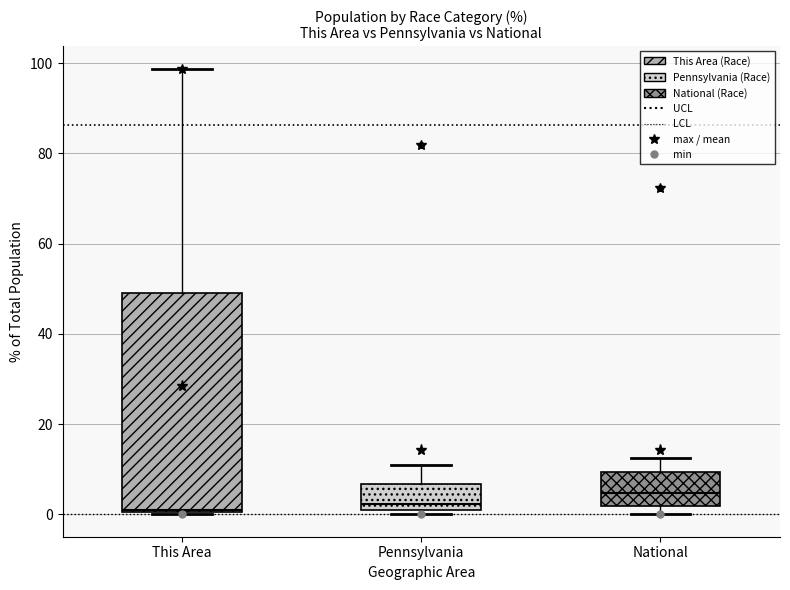

Which box is the tallest, from its lower edge to its upper edge?

This Area